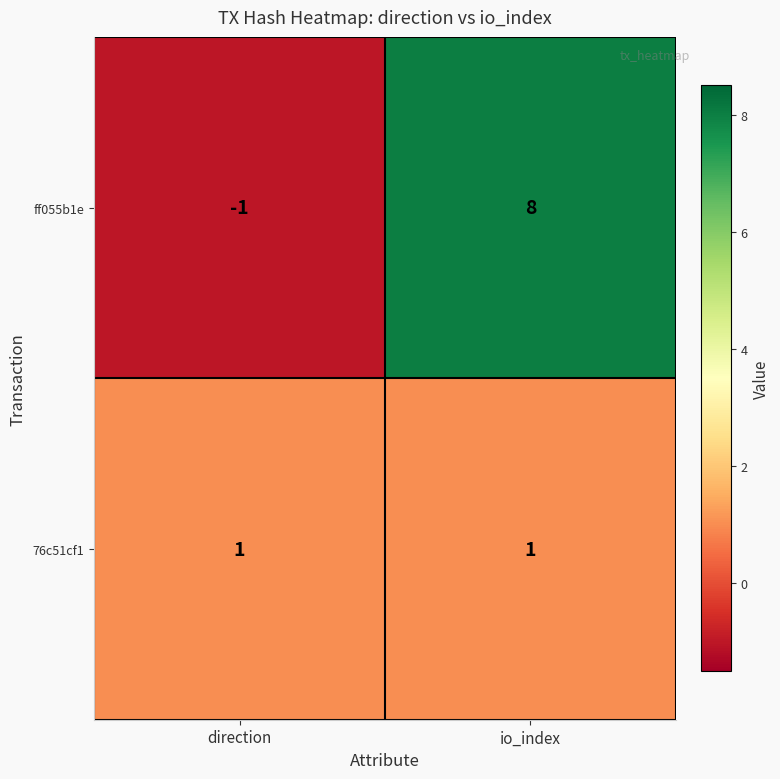

Which series has the widest spread of values?

ff055b1e